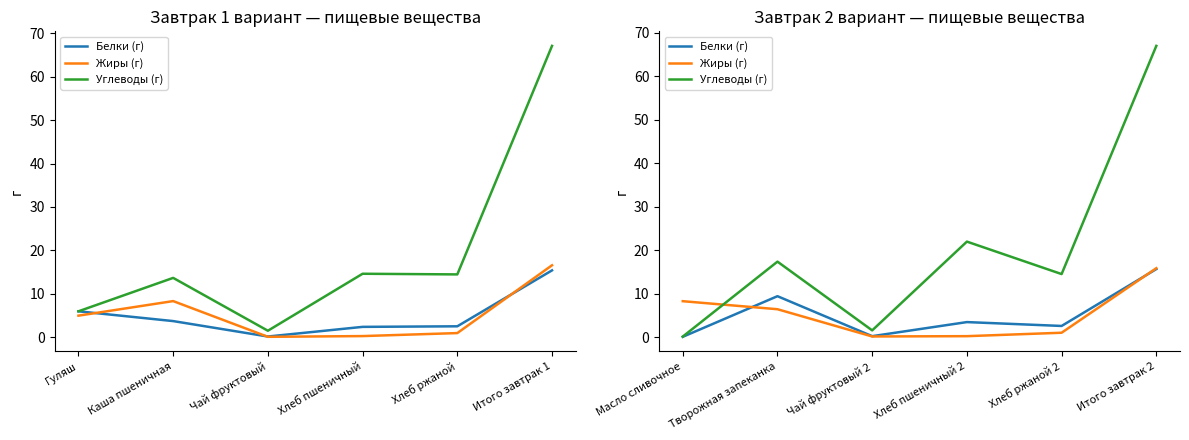

What is the lowest value of the Жиры (г) series?

0.1